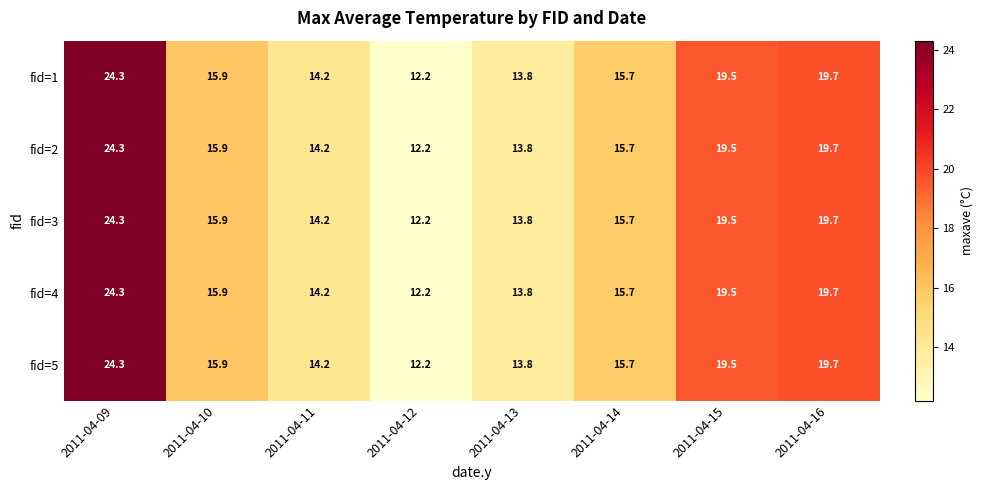

What is the maximum value shown in the chart?

24.3